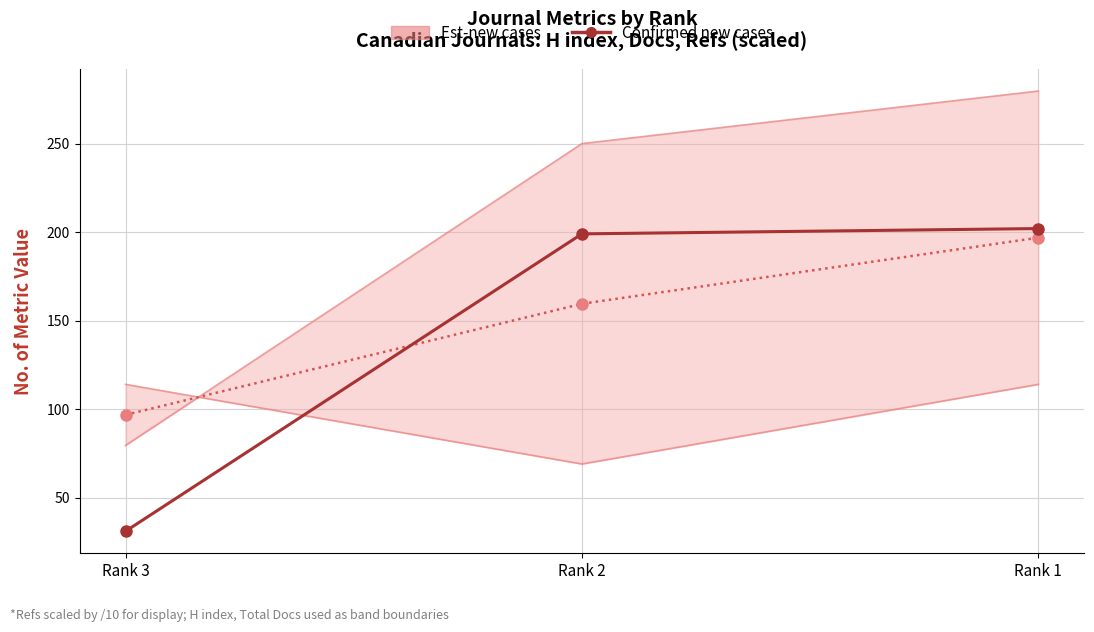

True or false: Est-new cases has a value of 196.8 at Rank 1.

True